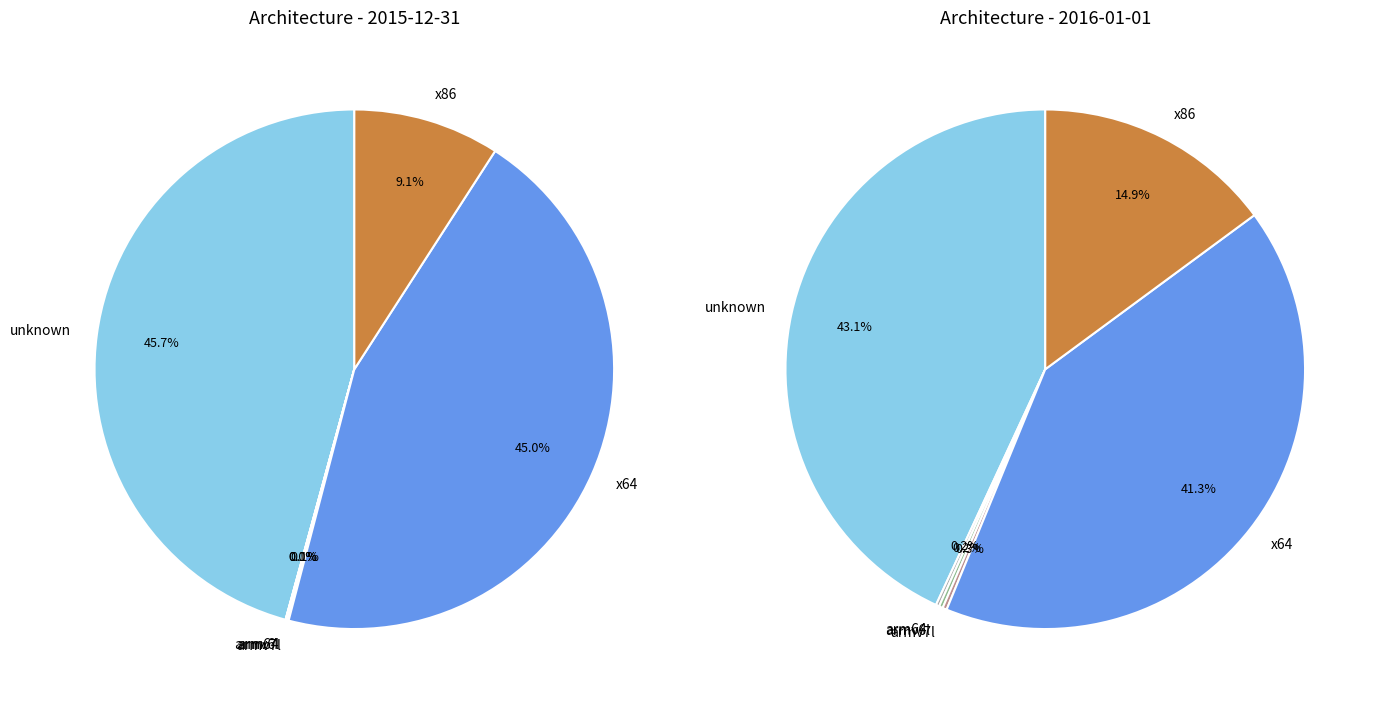

How many segments does this pie chart have?

6